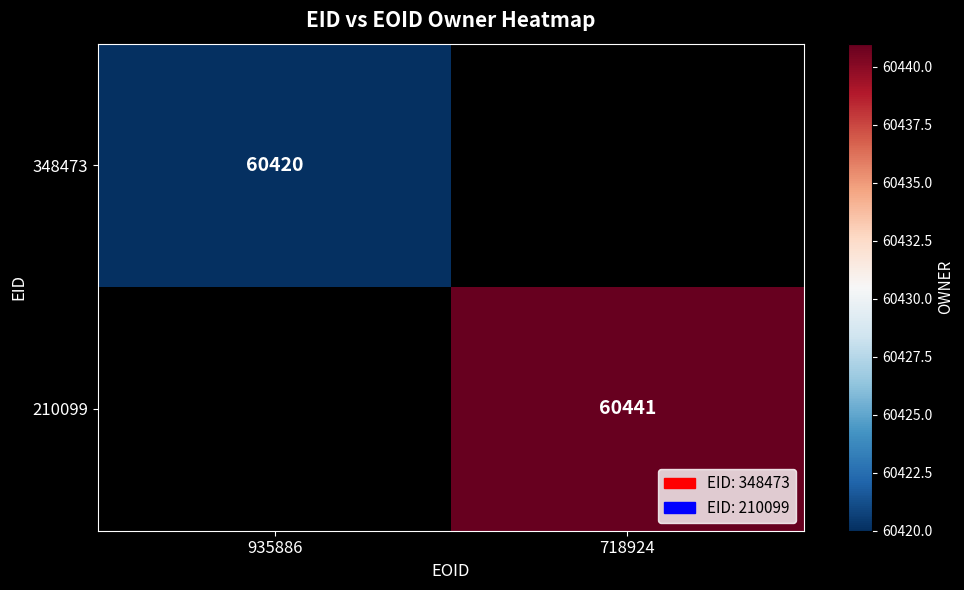

Is the value of 348473 at 935886 greater than the value of 210099 at 718924?

No